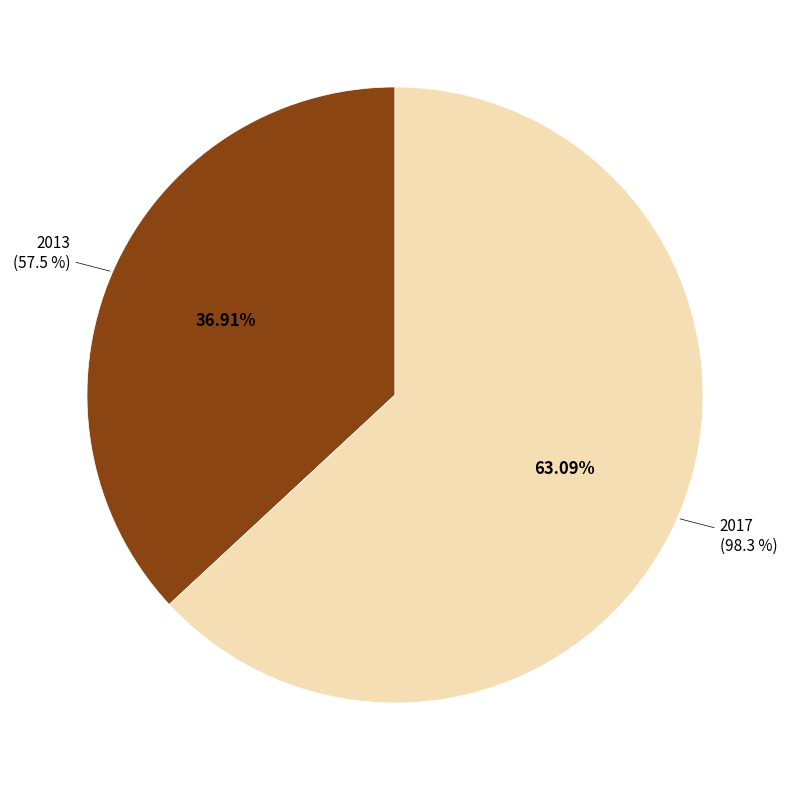

To the nearest percent, what portion does 2013 represent?

37%